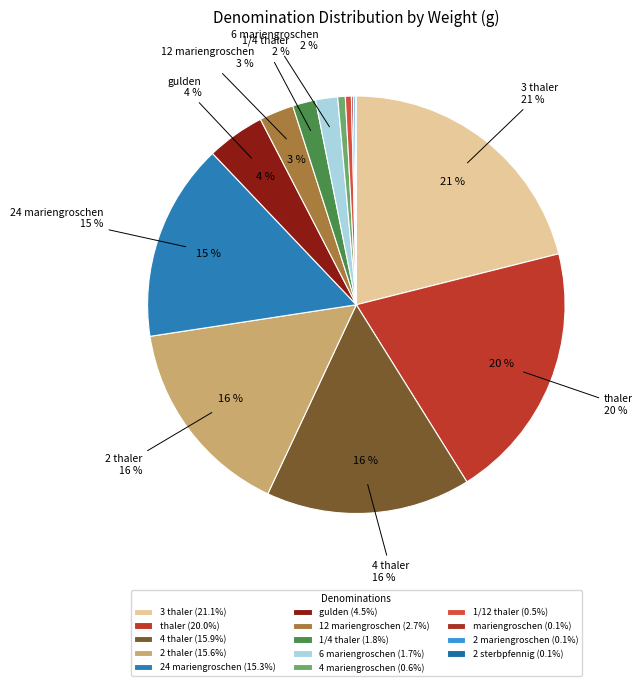

Count the number of slices in the pie.

14